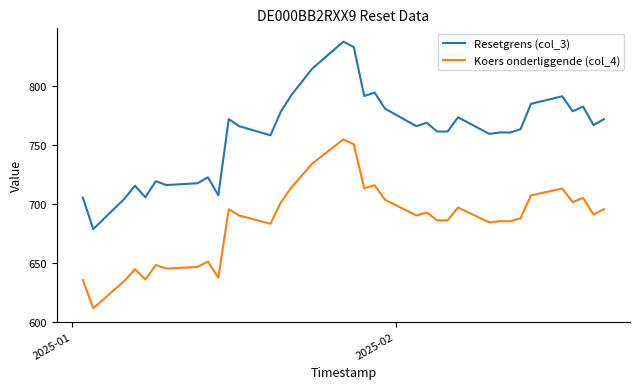

Rank the series by their maximum value, from lowest to highest.

Koers onderliggende (col_4), Resetgrens (col_3)